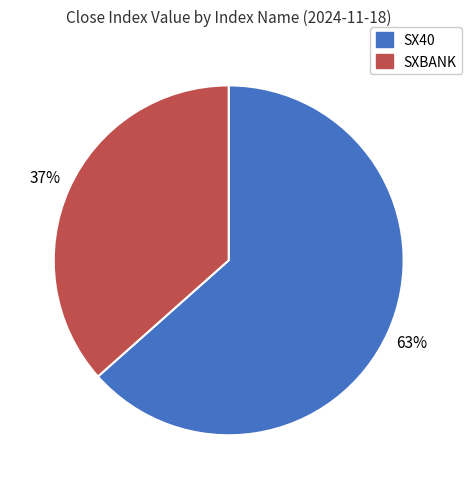

Count the number of slices in the pie.

2